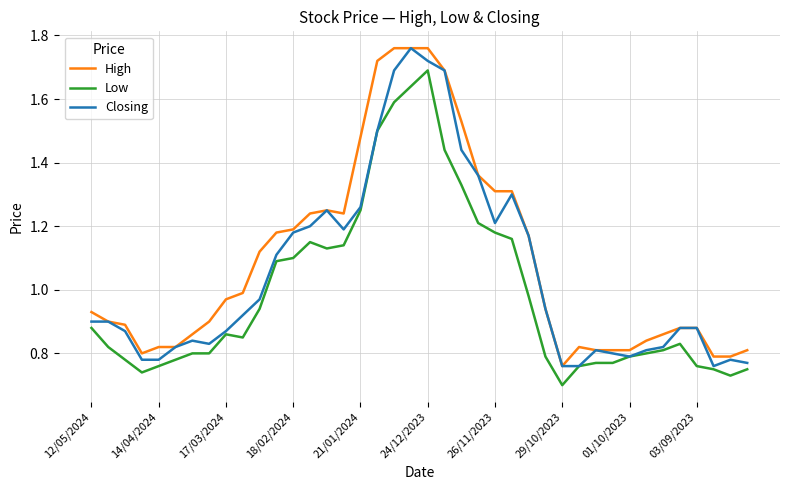

Which series has the largest total across all categories?

High